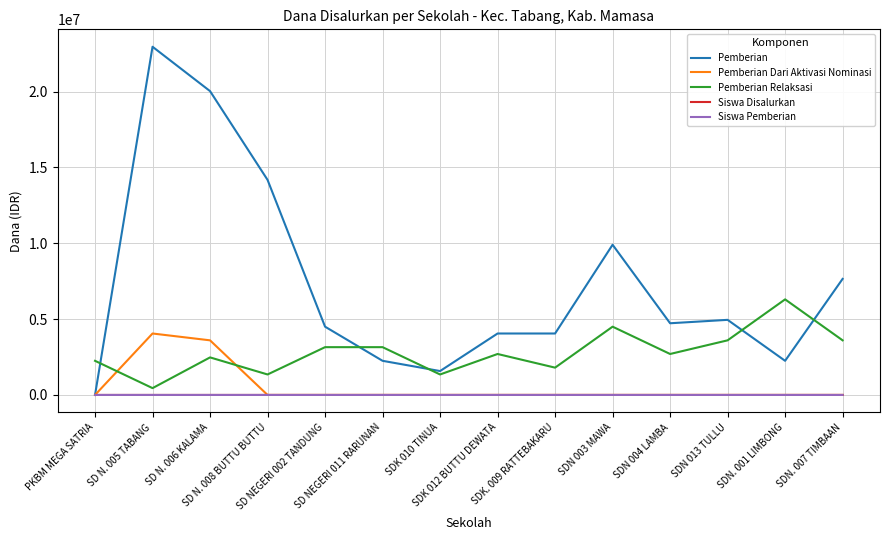

Which series has the largest total across all categories?

Pemberian